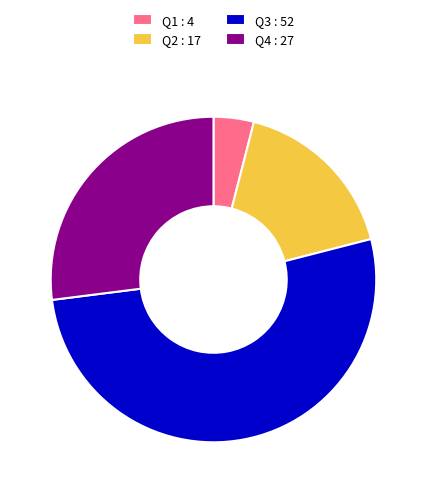

Do Q1 : 4 and Q4 : 27 together represent more than half of the pie?

No